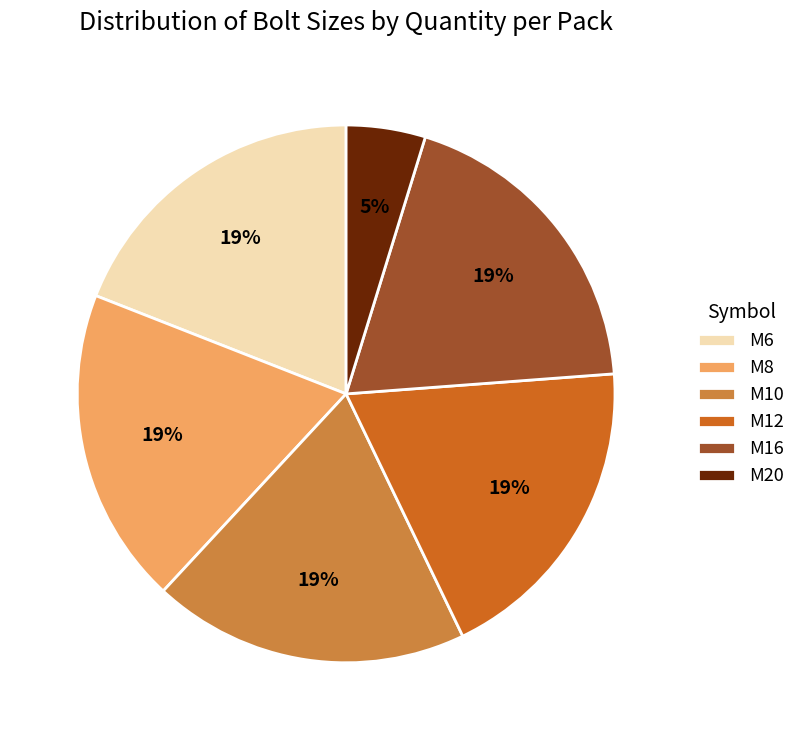

To the nearest percent, what portion does M6 represent?

19%